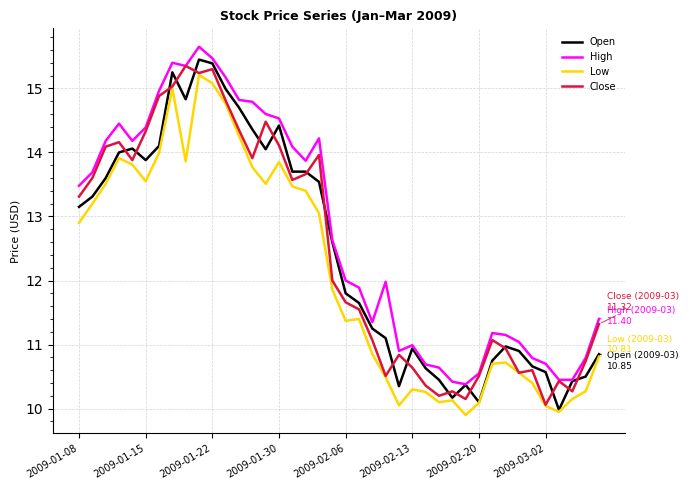

Does the chart have visible grid lines?

Yes